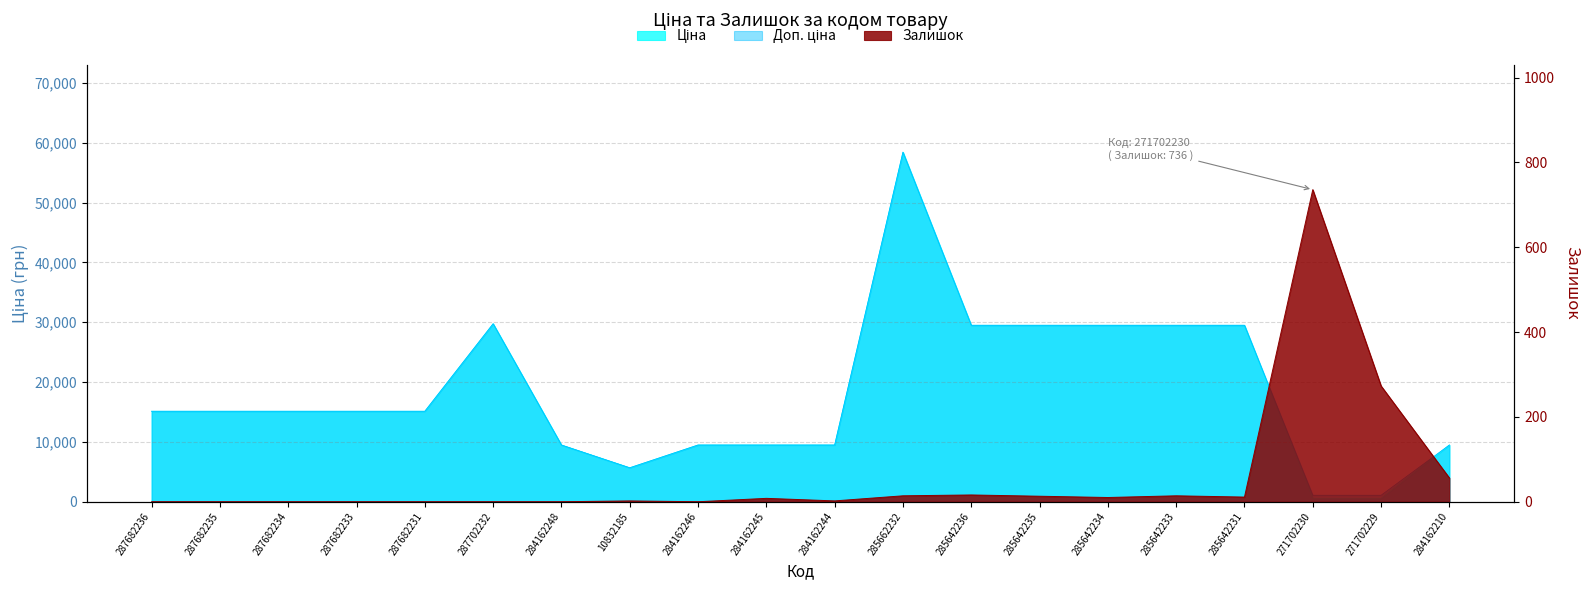

The value of Доп. ціна at 285642235 is 13974.6. True or false?

False